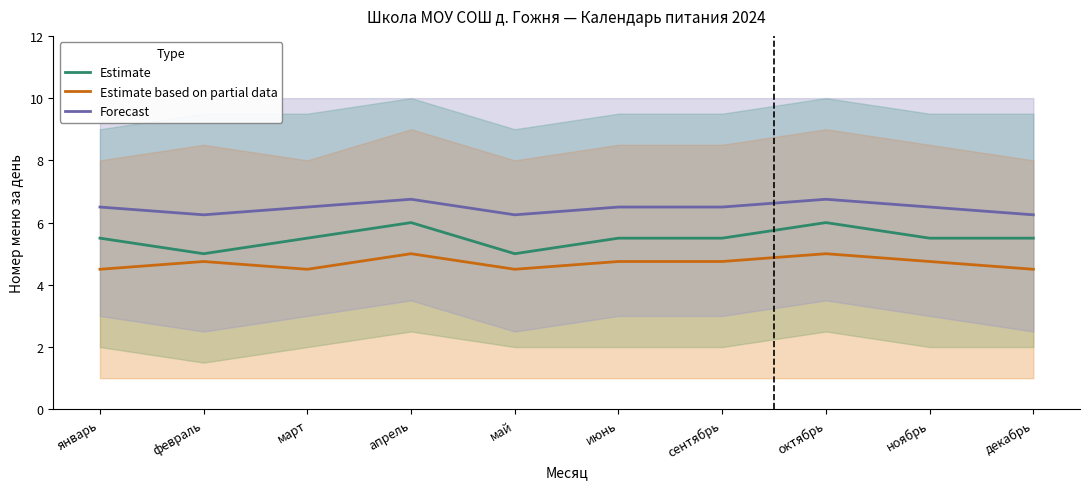

Which series changed the most between апрель and ноябрь?

Estimate